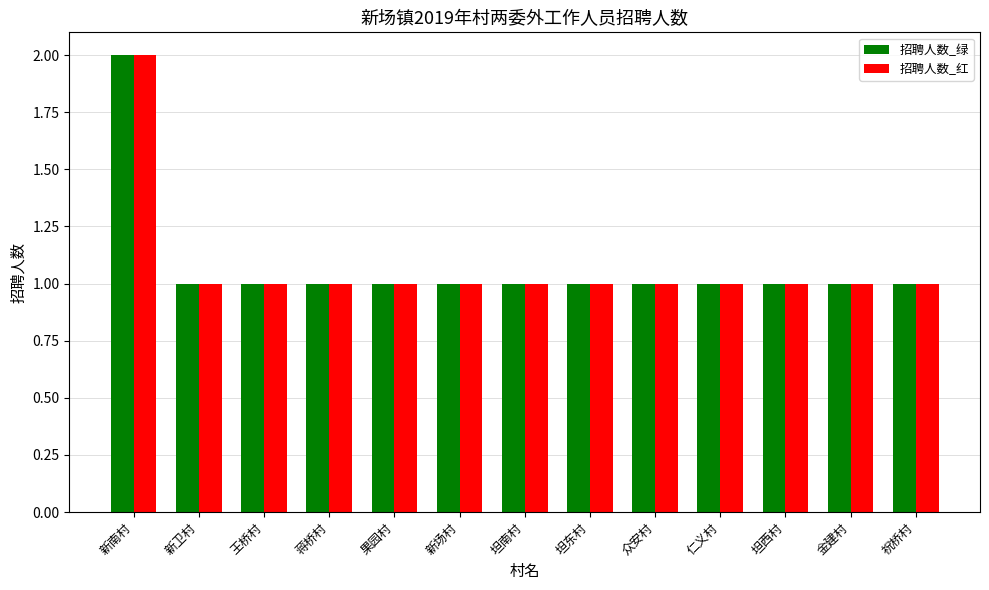

Is it true that 招聘人数_绿 equals 2 at 祝桥村?

False